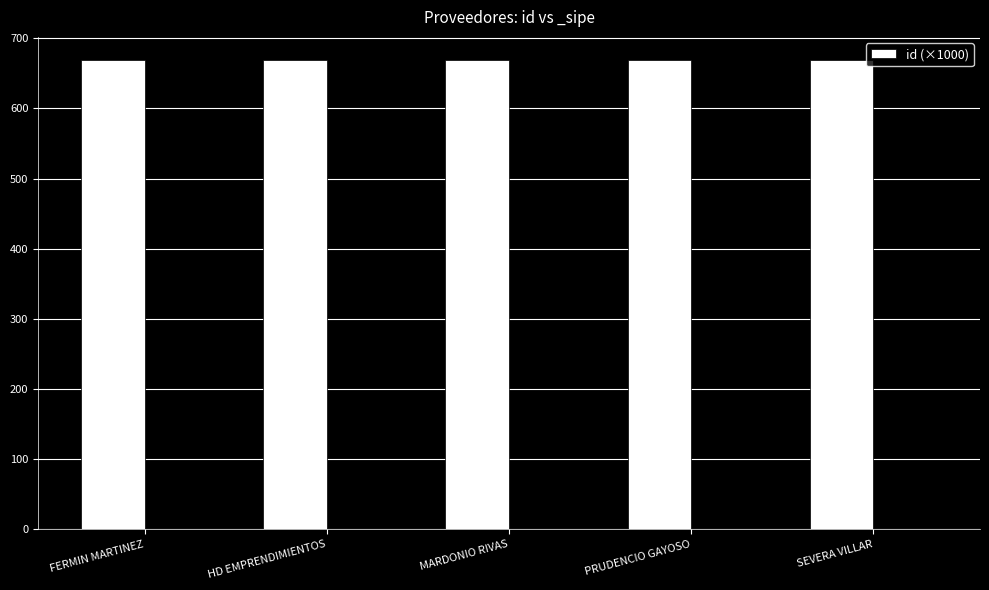

The chart shows a value of 668.5 at PRUDENCIO GAYOSO. True or false?

True